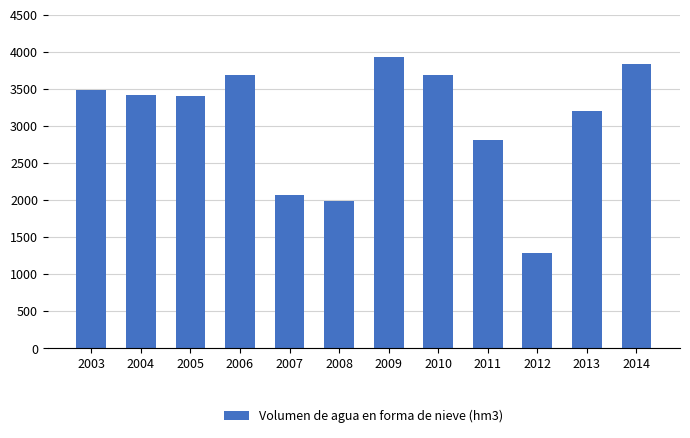

What is the difference between the maximum and minimum values?

2644